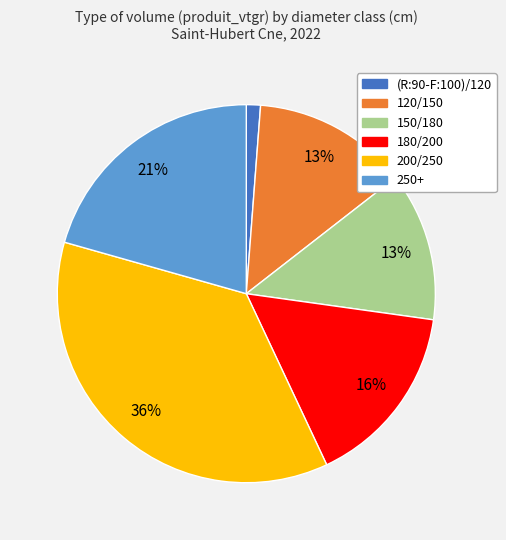

How many segments does this pie chart have?

6